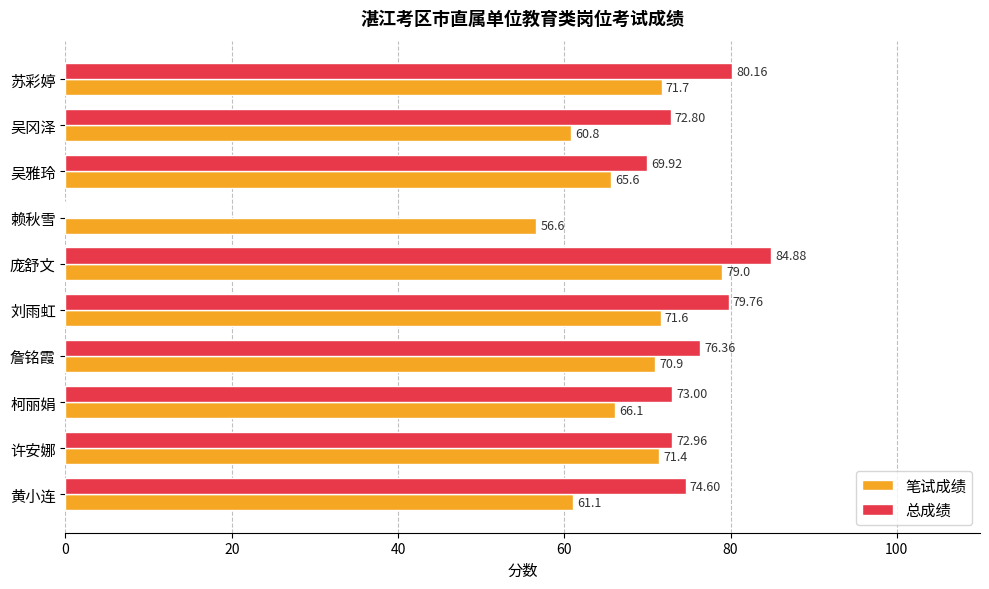

What is the sum of all 总成绩 values?

684.4